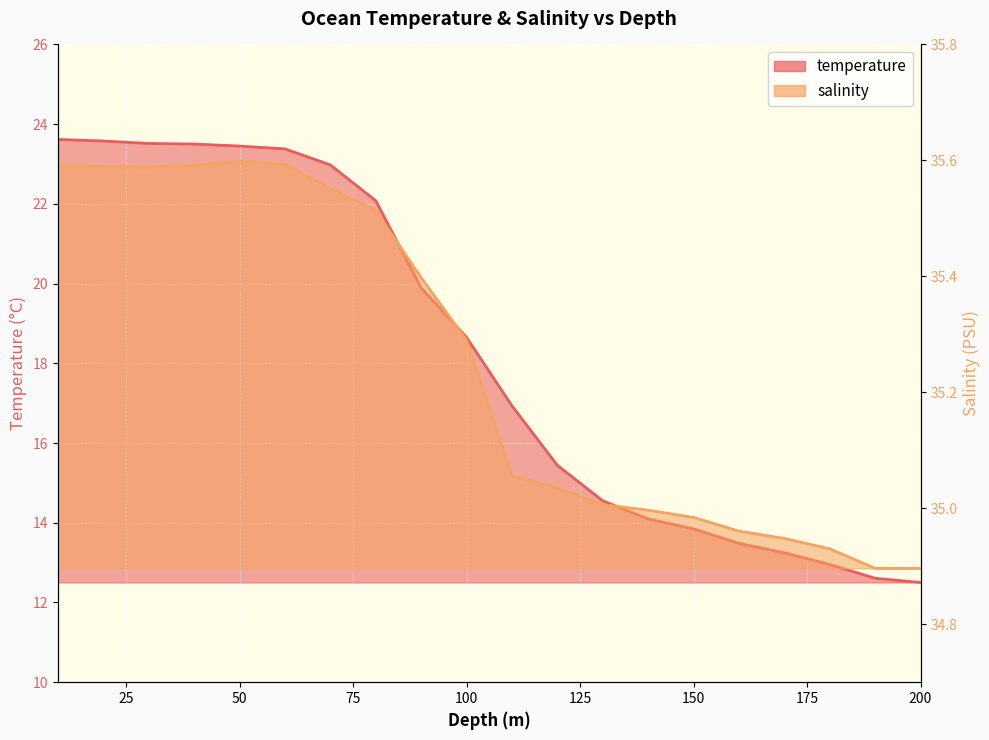

What are all the series names shown in the legend?

temperature, salinity